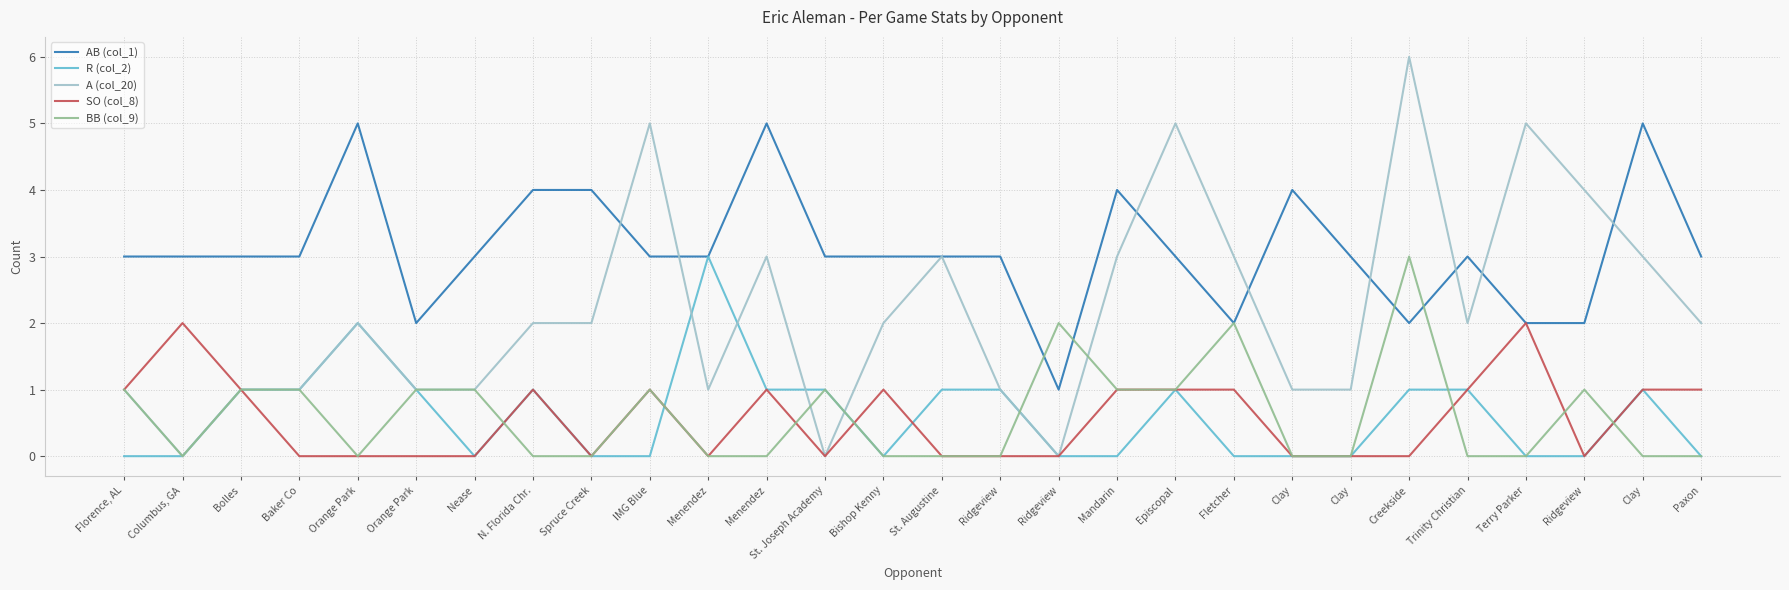

How many interior local valleys does the R (col_2) series have?

2